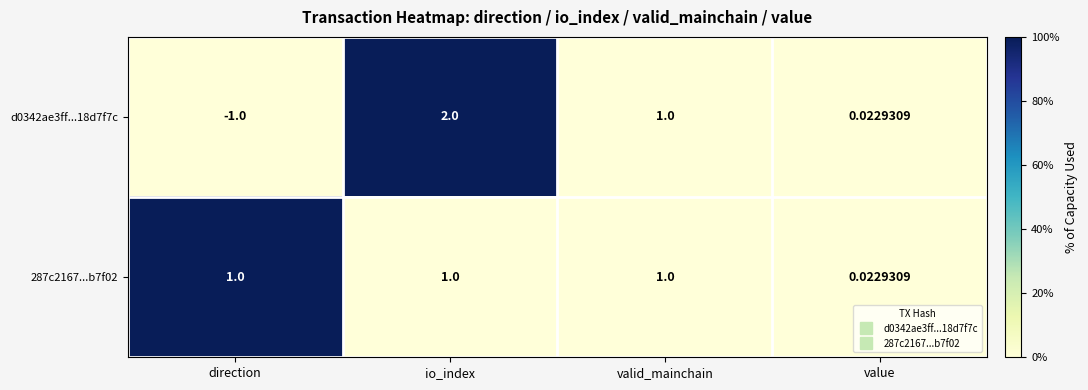

At which category is the sum across all series the highest?

io_index